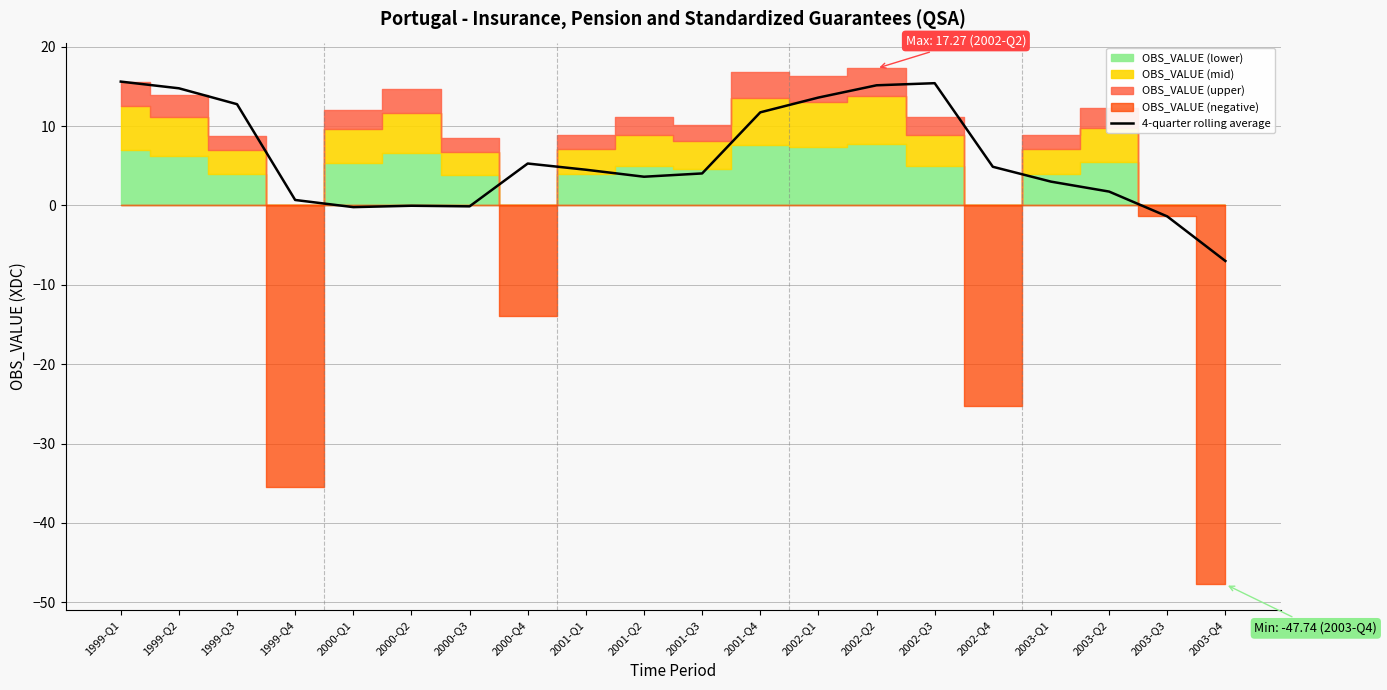

How many lines are shown in the chart?

1